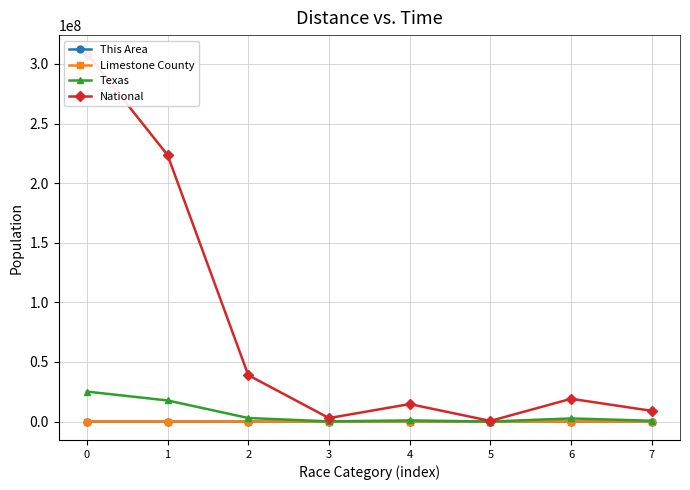

What is the difference between the highest and lowest values at 3?

2932234